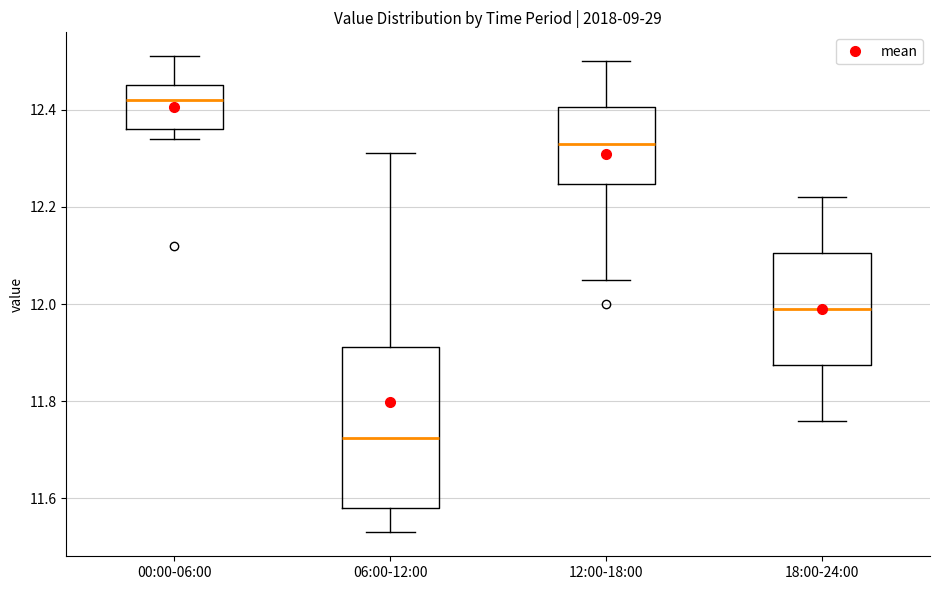

Which box's median line is the lowest?

06:00-12:00